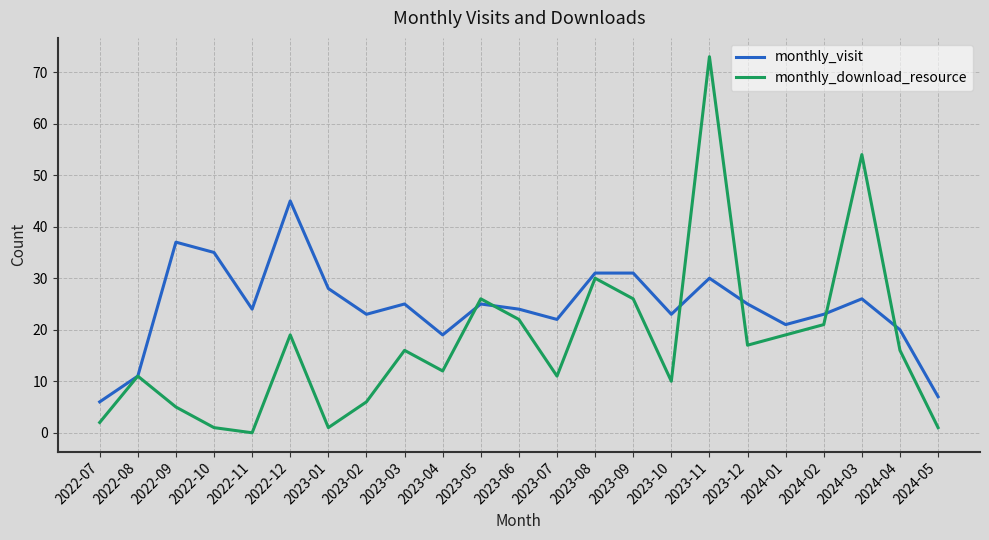

At which category is the sum across all series the highest?

2023-11